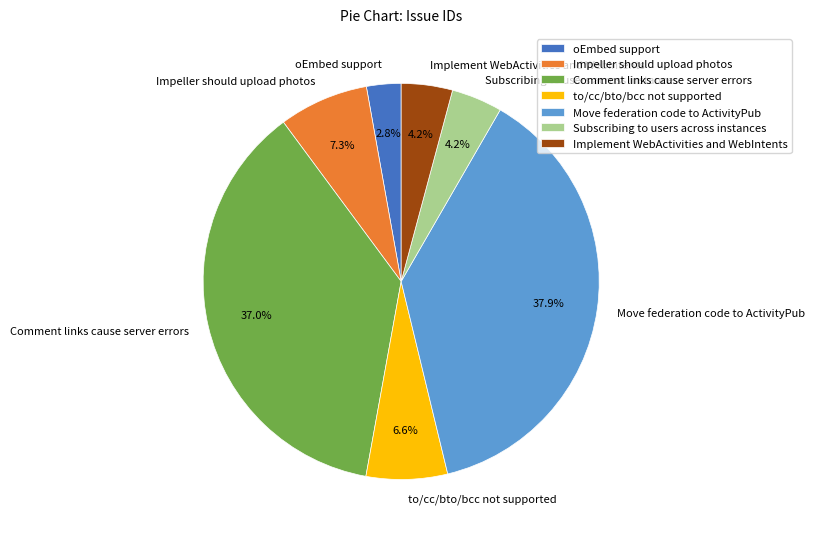

What is the largest slice in the pie chart?

Move federation code to ActivityPub